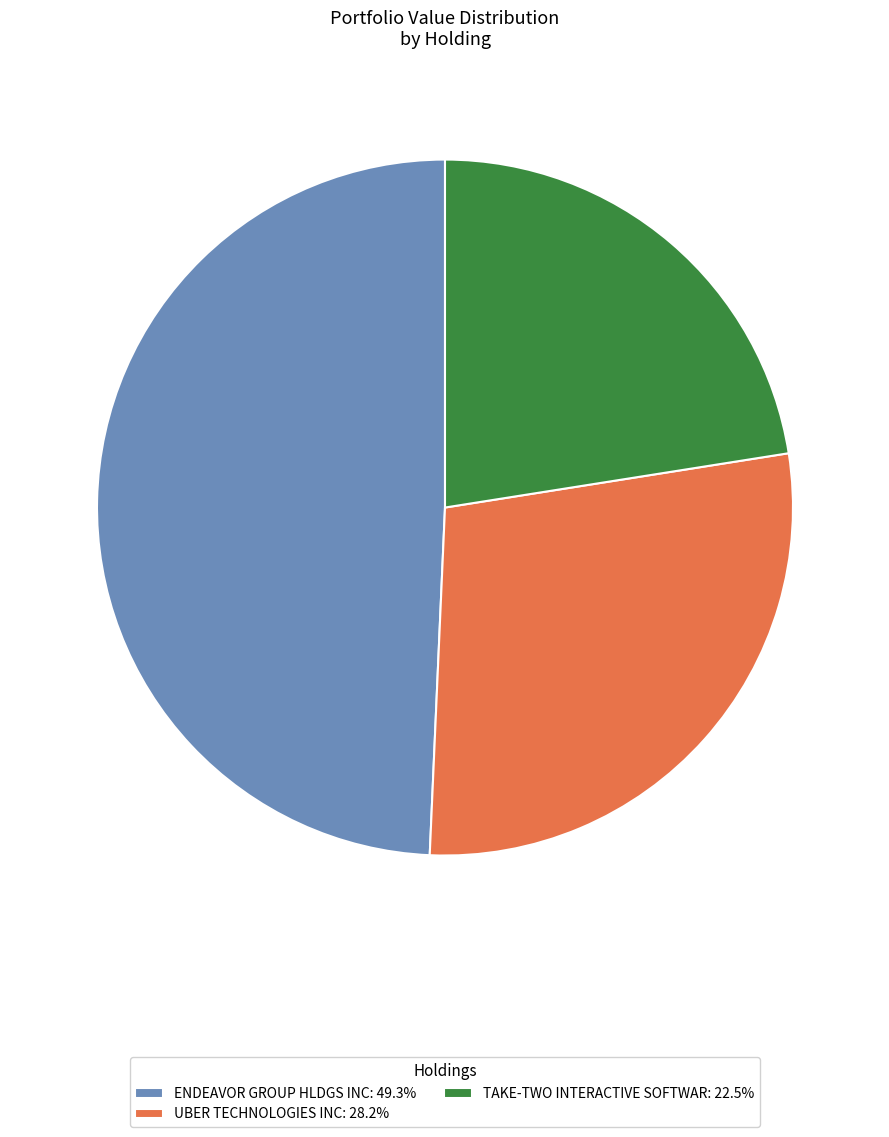

How many slices are in this pie chart?

3